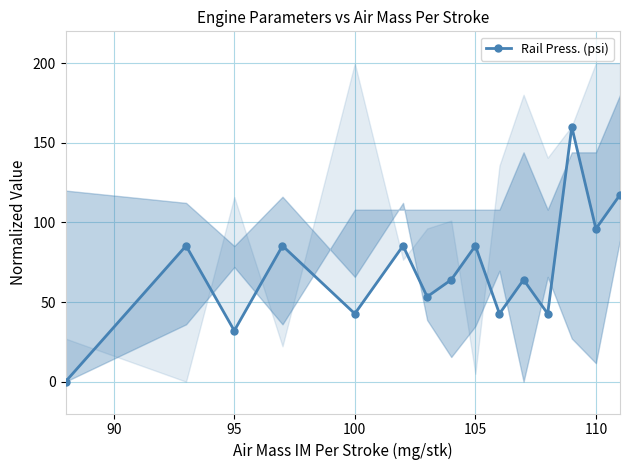

Reading left to right, what are all the values shown in this chart?

0.0	85.3	32.0	85.3	42.7	85.3	53.3	64.0	85.3	42.7	64.0	42.7	160.0	96.0	117.3